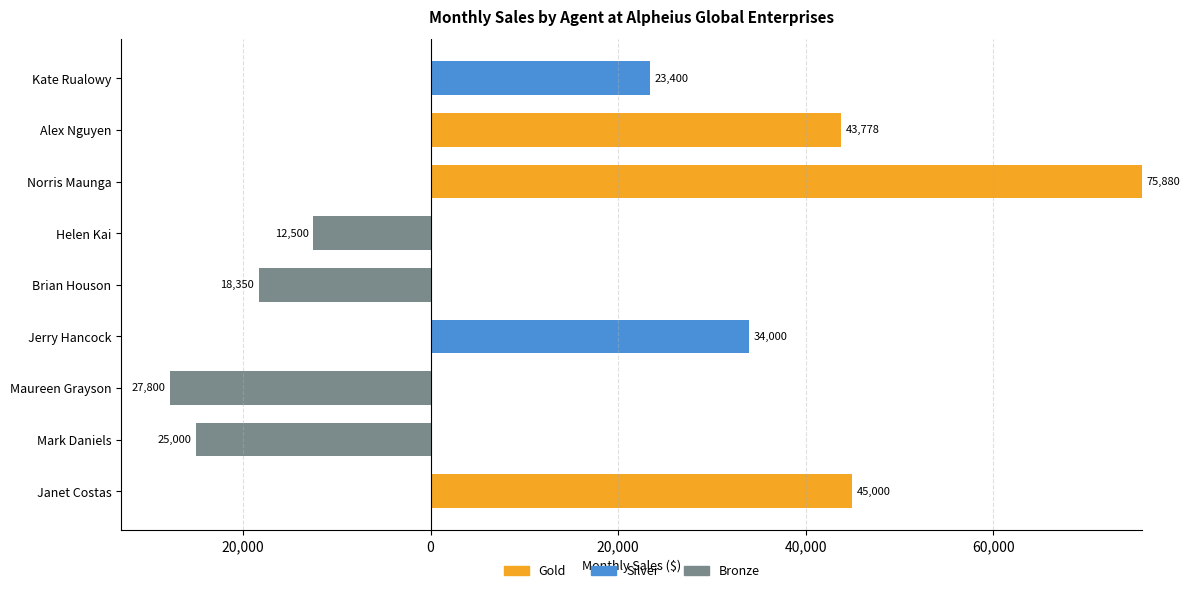

What is the sum of all Bronze values?

-83650